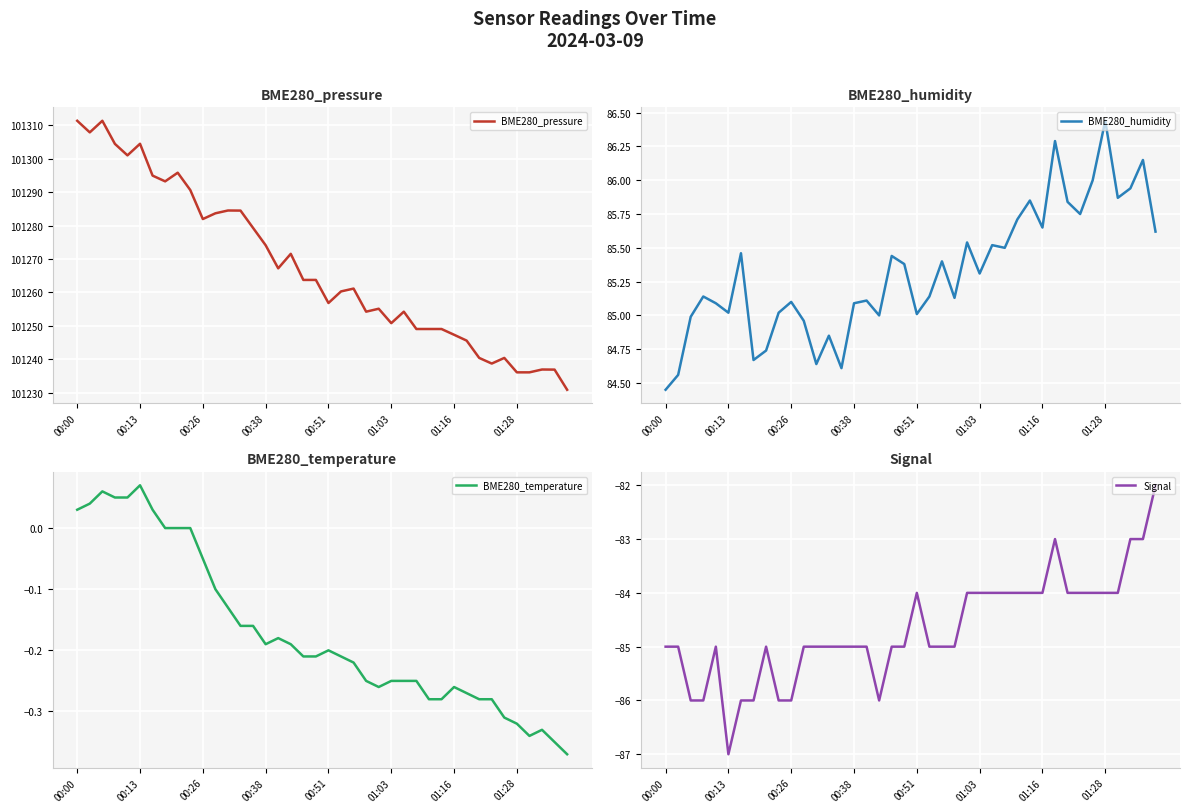

What is the minimum value for BME280_pressure?

101230.9